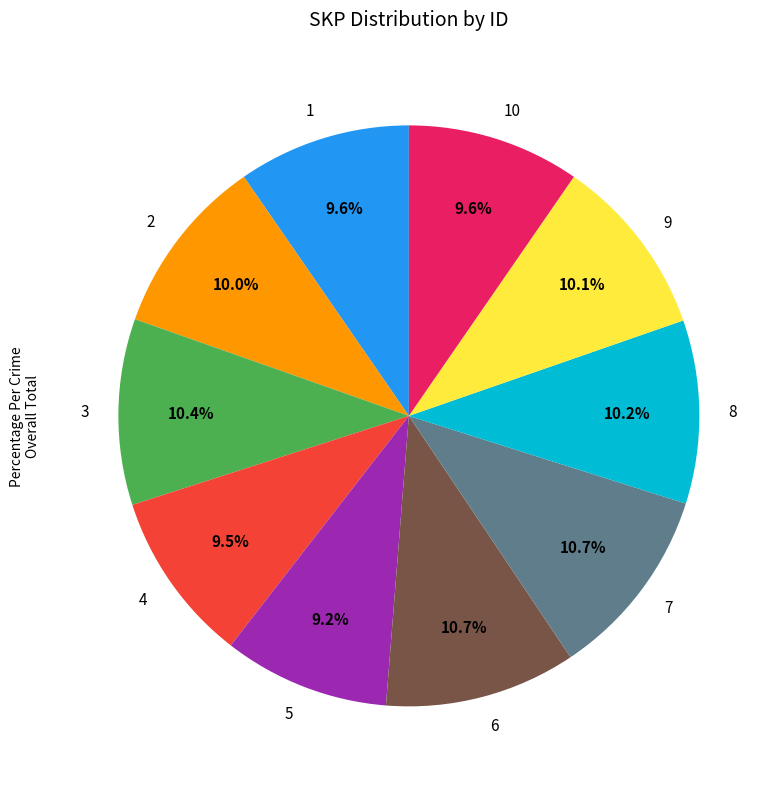

Count the number of slices in the pie.

10